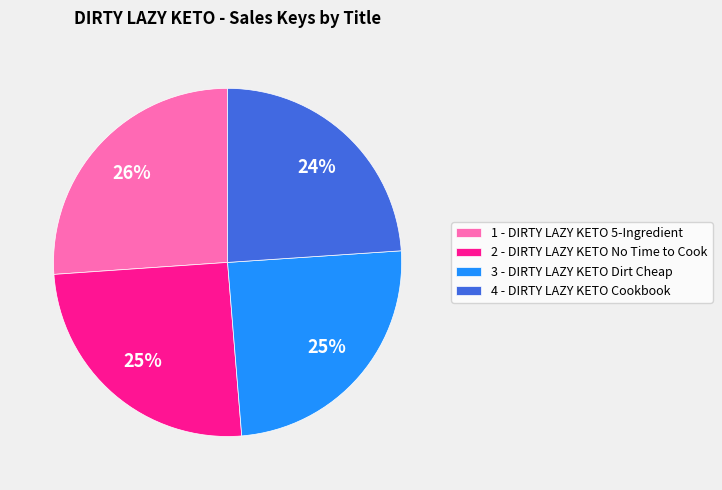

What is the ratio of the value at 1 - DIRTY LAZY KETO 5-Ingredient to the value at 2 - DIRTY LAZY KETO No Time to Cook?

1.0